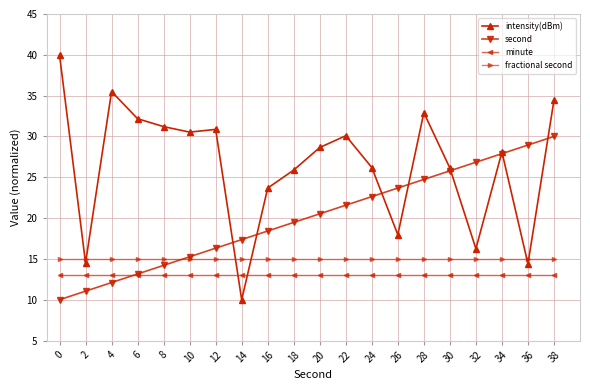

Does the chart display data point markers on the line(s)?

Yes